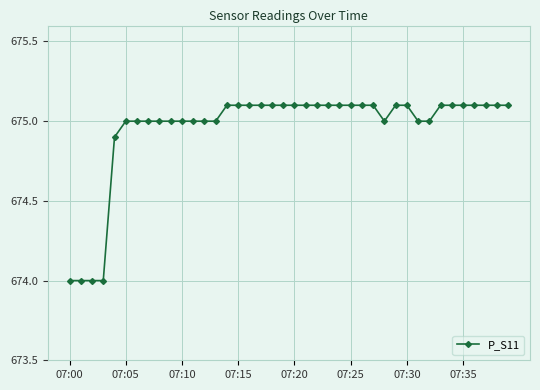

What is the difference between the second highest and second lowest values?

1.1